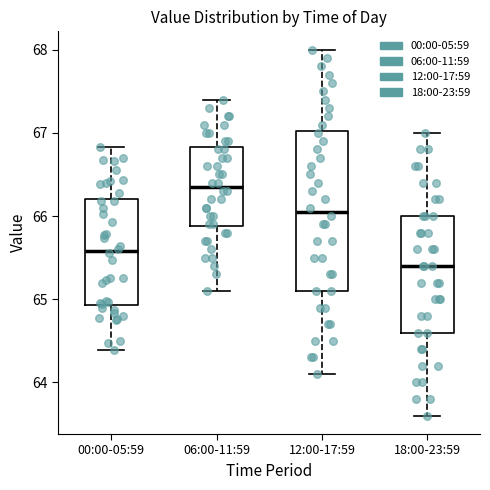

Which box has the highest median line?

06:00-11:59